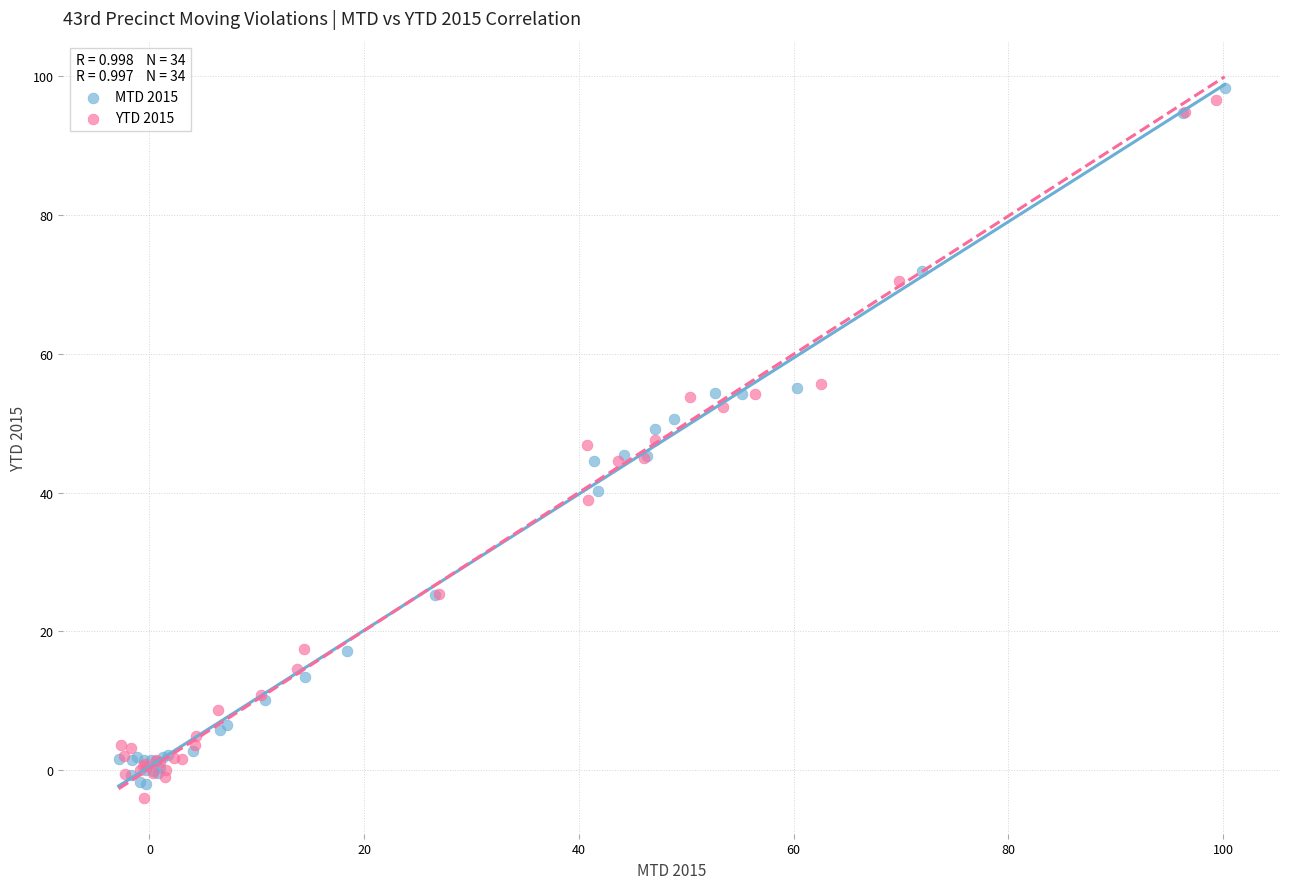

Which series contains the lowest Y value?

YTD 2015